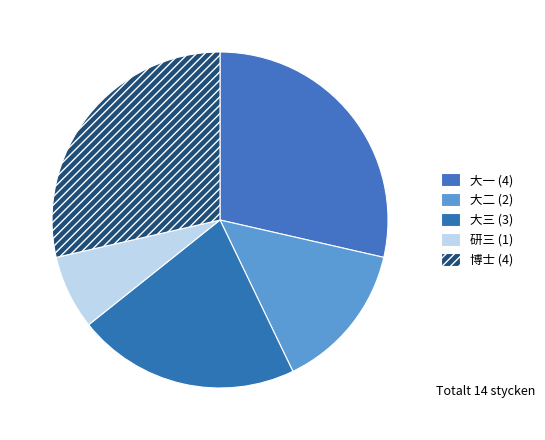

Rank the categories by value from lowest to highest.

研三, 大二, 大三, 大一, 博士